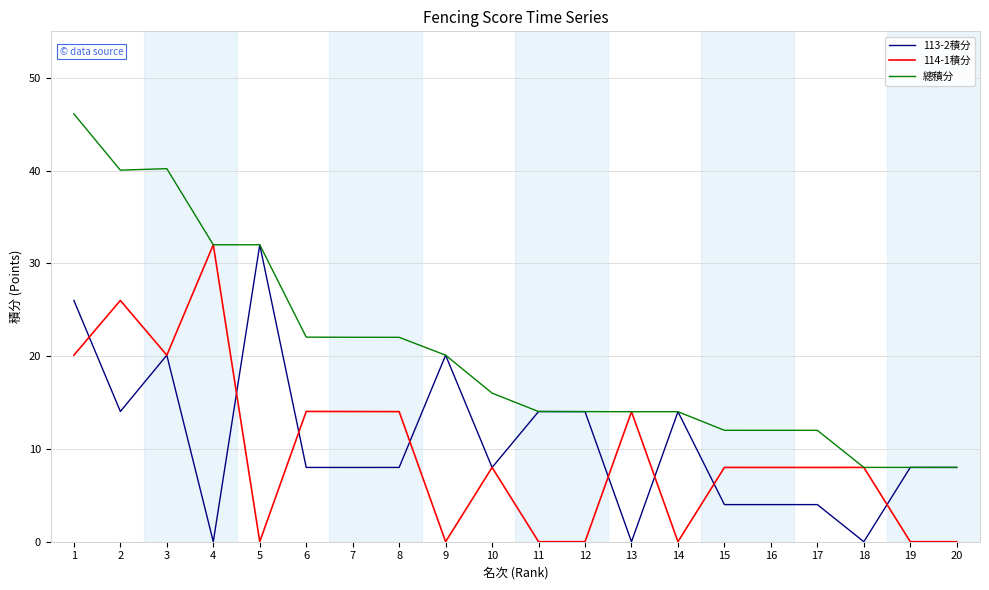

What is the difference between the maximum and minimum values in the 113-2積分 series?

32.0